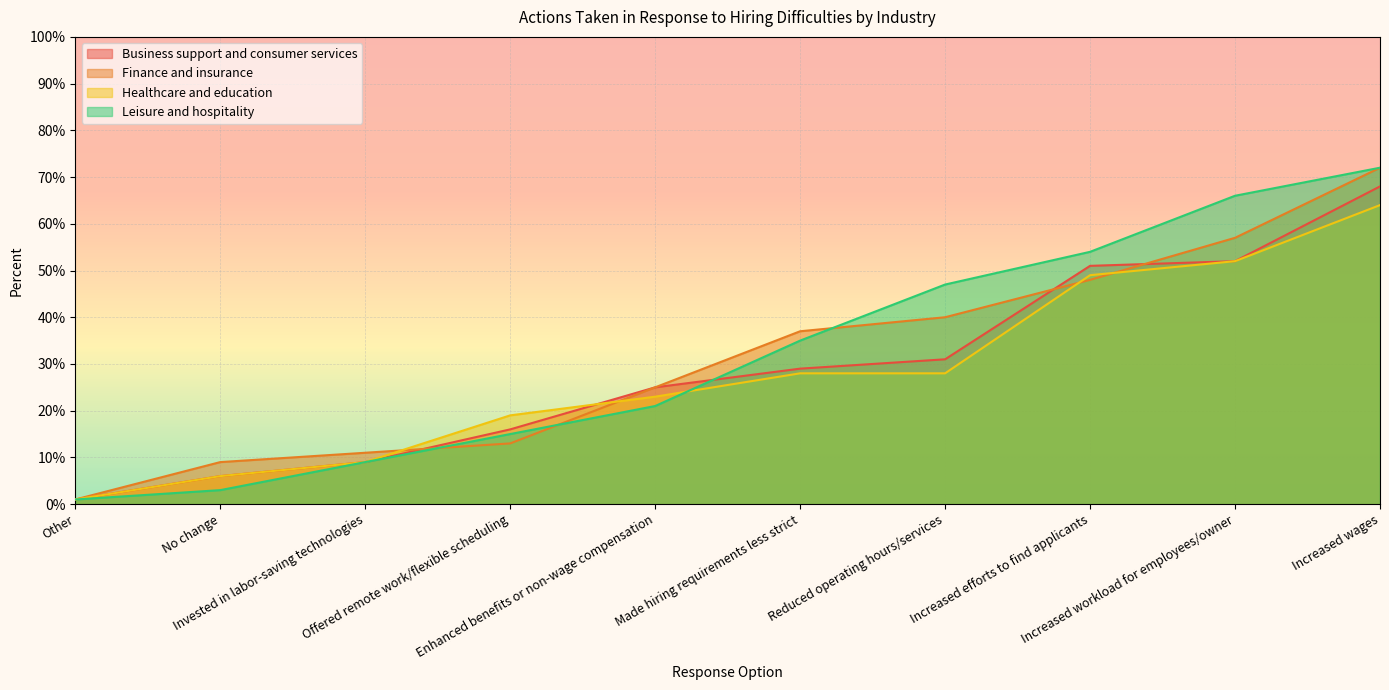

How many times do Leisure and hospitality and Business support and consumer services cross each other?

1